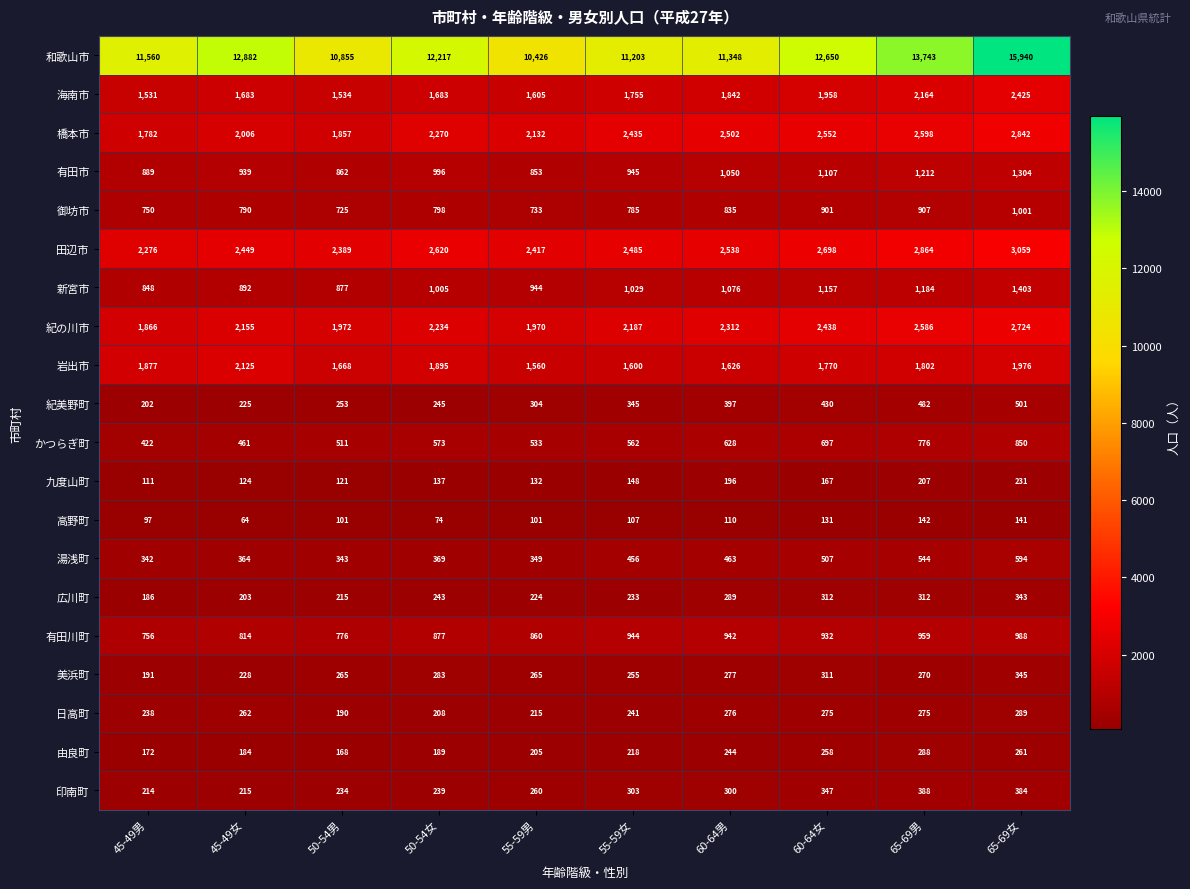

At which label does 有田市 reach its minimum?

55-59男